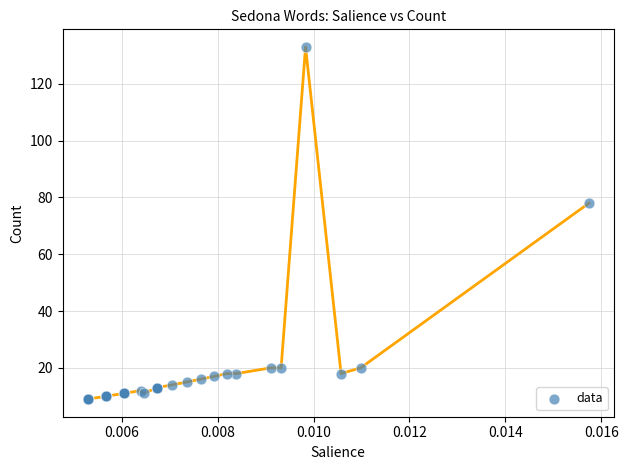

What Y value in the scatter plot is closest to 71?

78